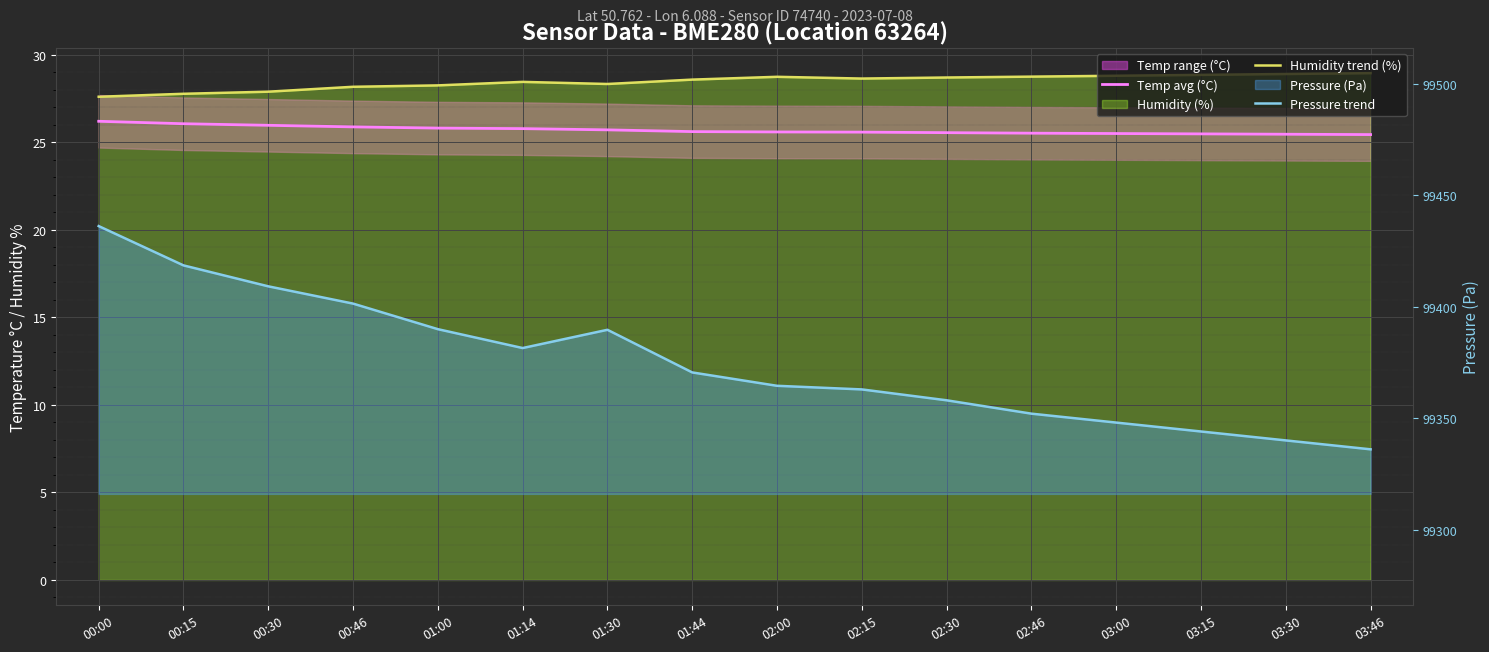

Which category has the lowest value in the Humidity trend (%) series?

00:00